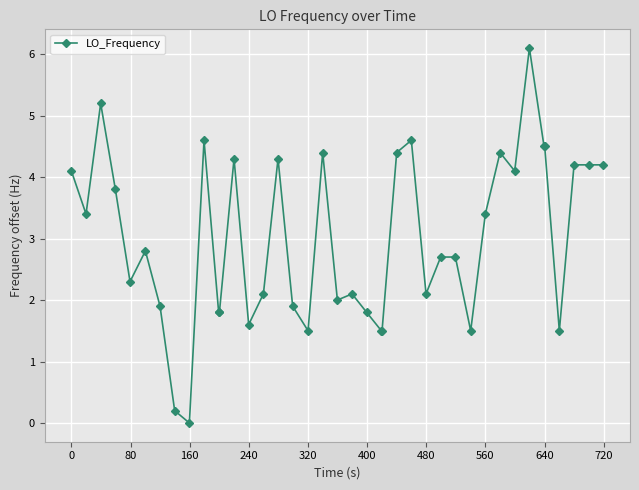

True or false: the data has more than 1 interior local peaks.

True